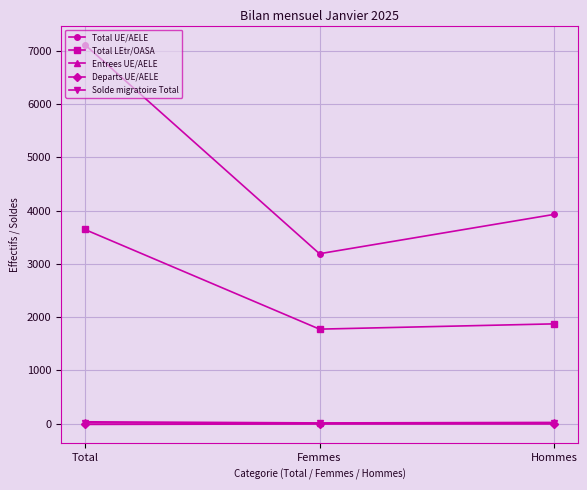

At how many categories does at least one series exceed 2776?

3